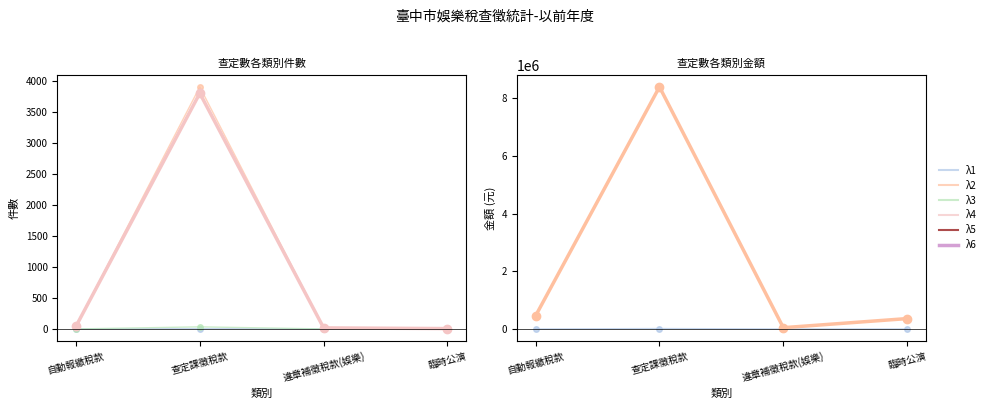

What is the value of the λ2 point at the 3rd from the left?

44252